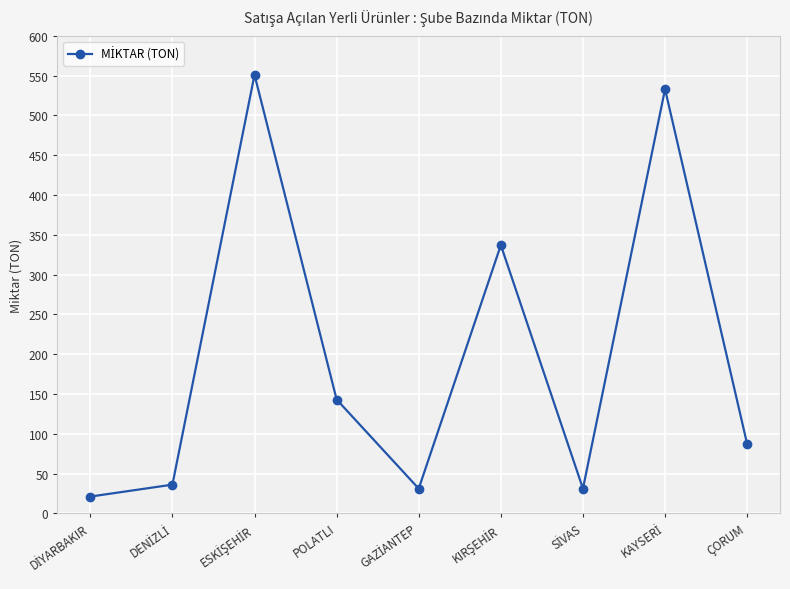

What is the difference between the maximum and minimum values?

530